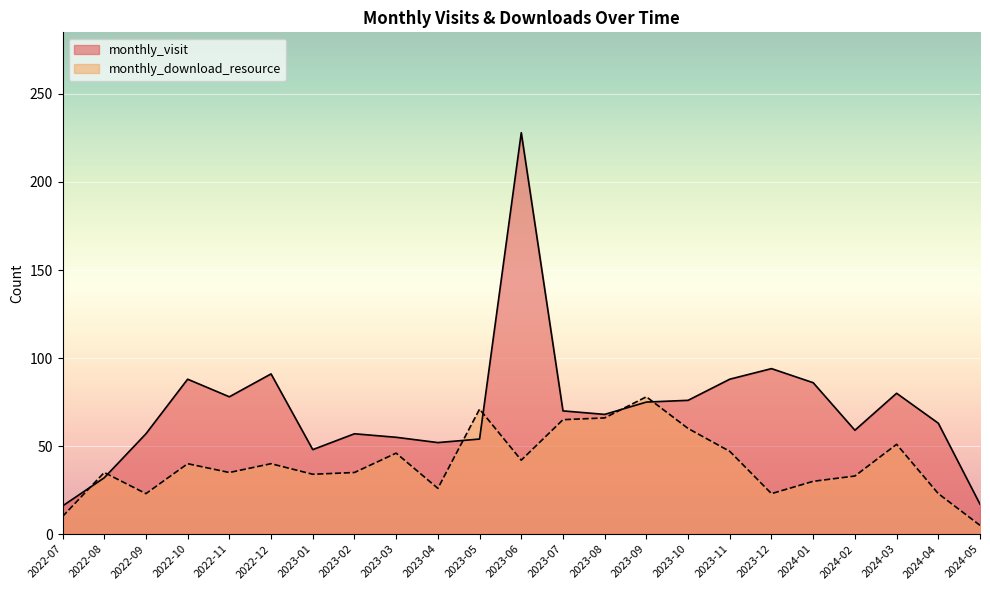

True or false: monthly_download_resource has a value of 42 at 2023-06.

True